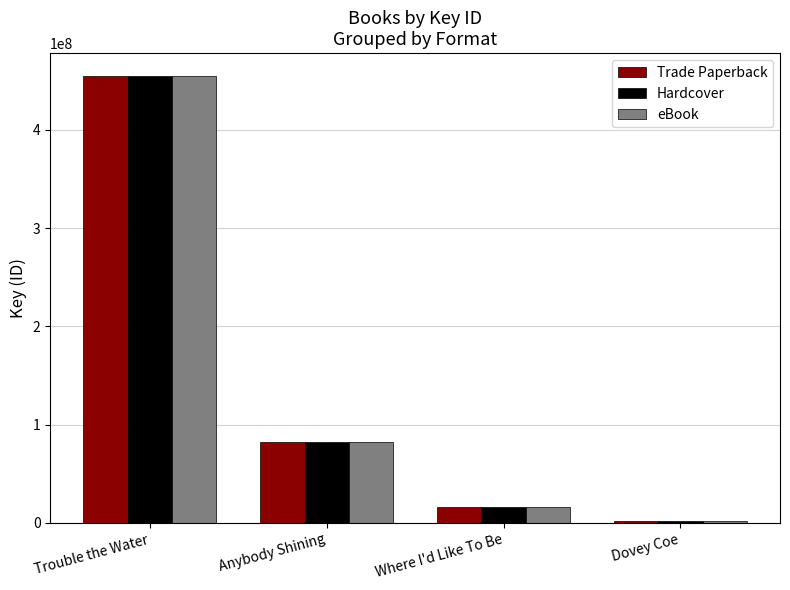

What is the approximate value of eBook at Where I'd Like To Be, to the nearest 50?

15855800